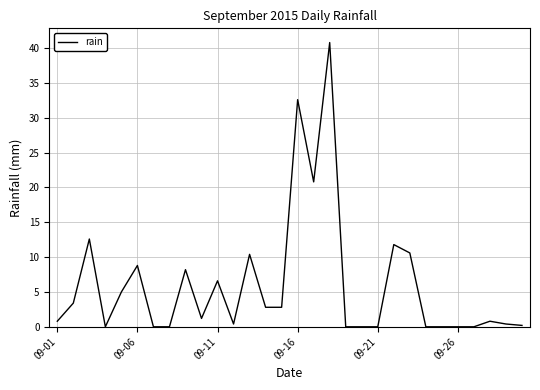

How many values are below 1?

15